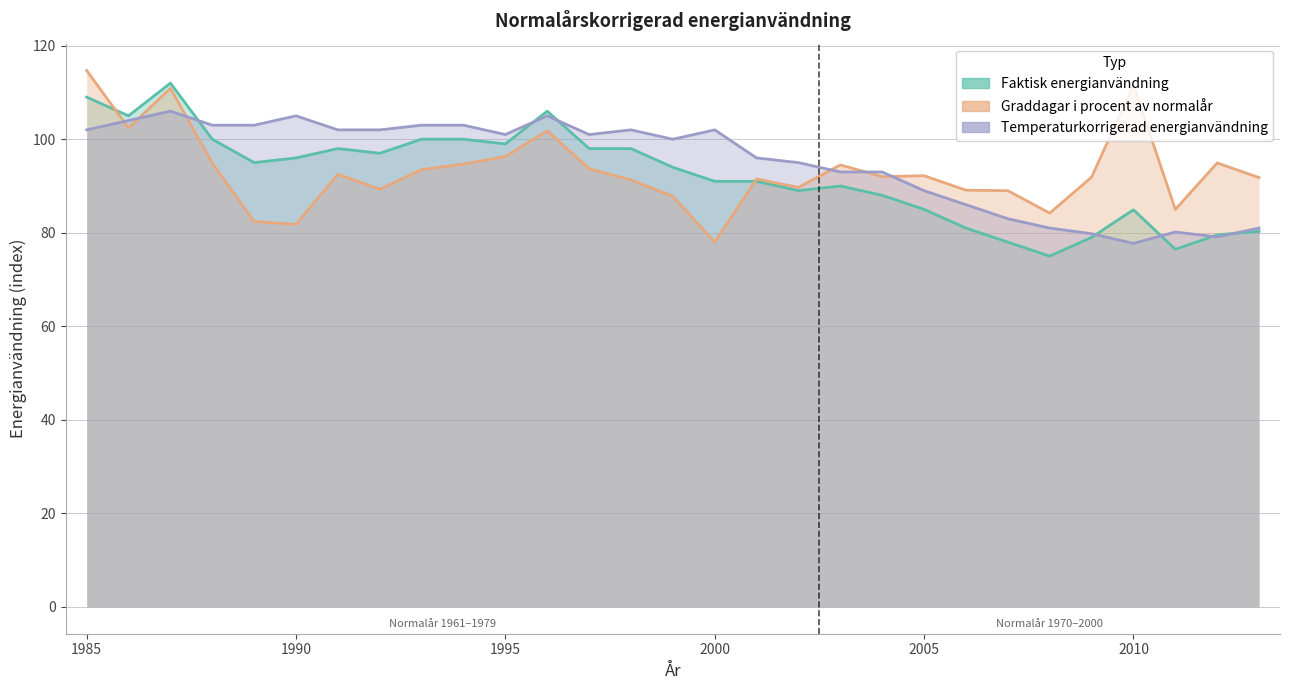

What is the value of the Graddagar i procent av normalår point at the 15th from the left?

87.8